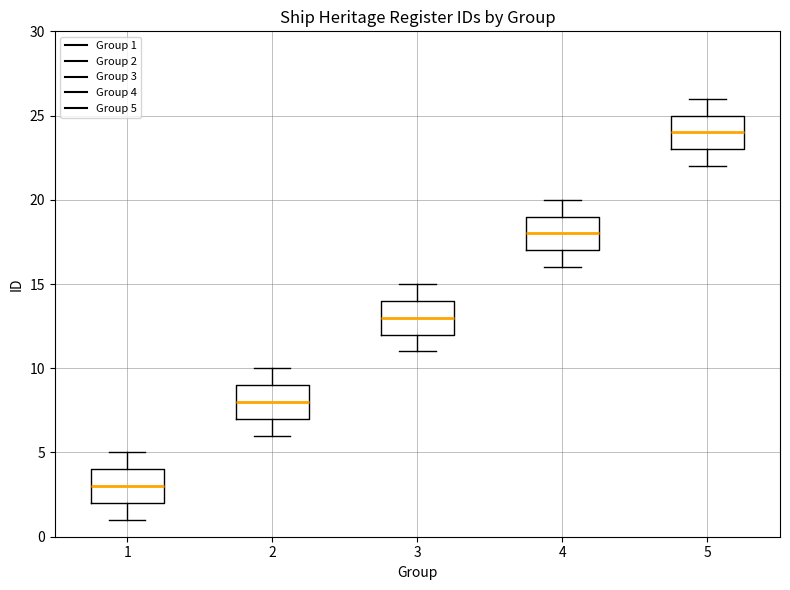

Where does the median line of the box at x = 2 sit on the y-axis? The values are not printed on the chart, so give them approximately, as read against the axis.

8